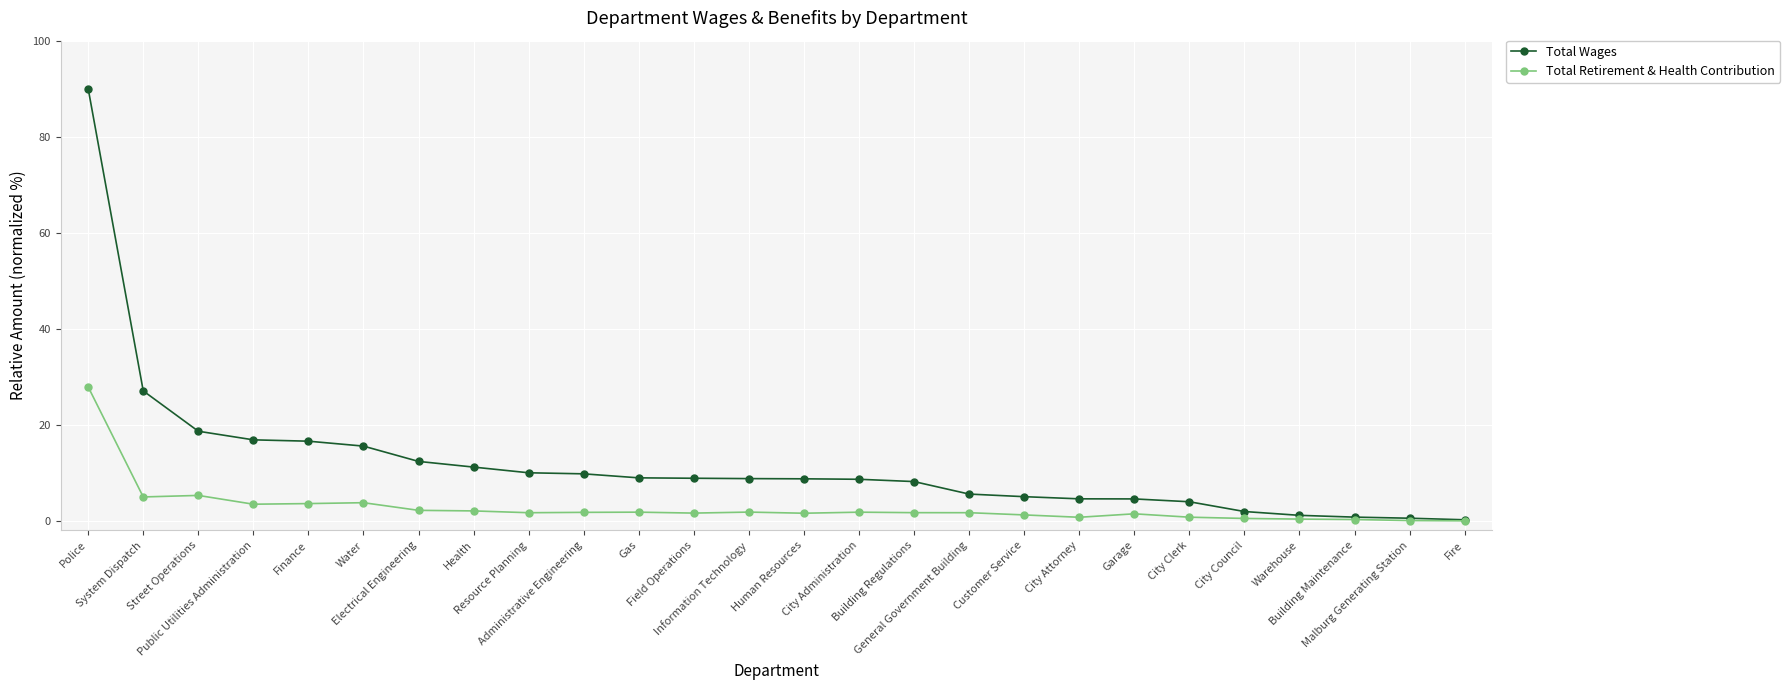

Rank the series by their average value, from highest to lowest.

Total Wages, Total Retirement & Health Contribution